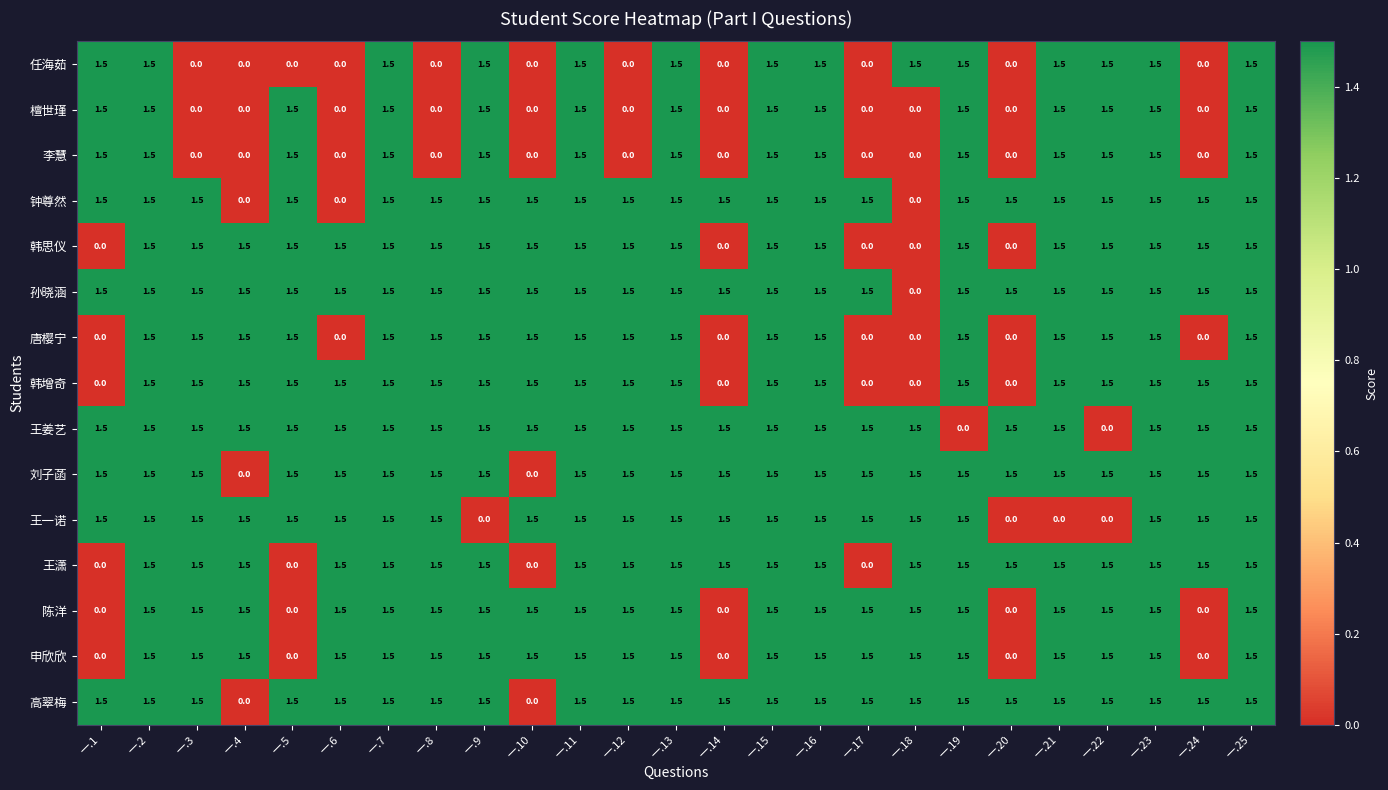

What is the spread (max minus min) of values at 一.14?

1.5